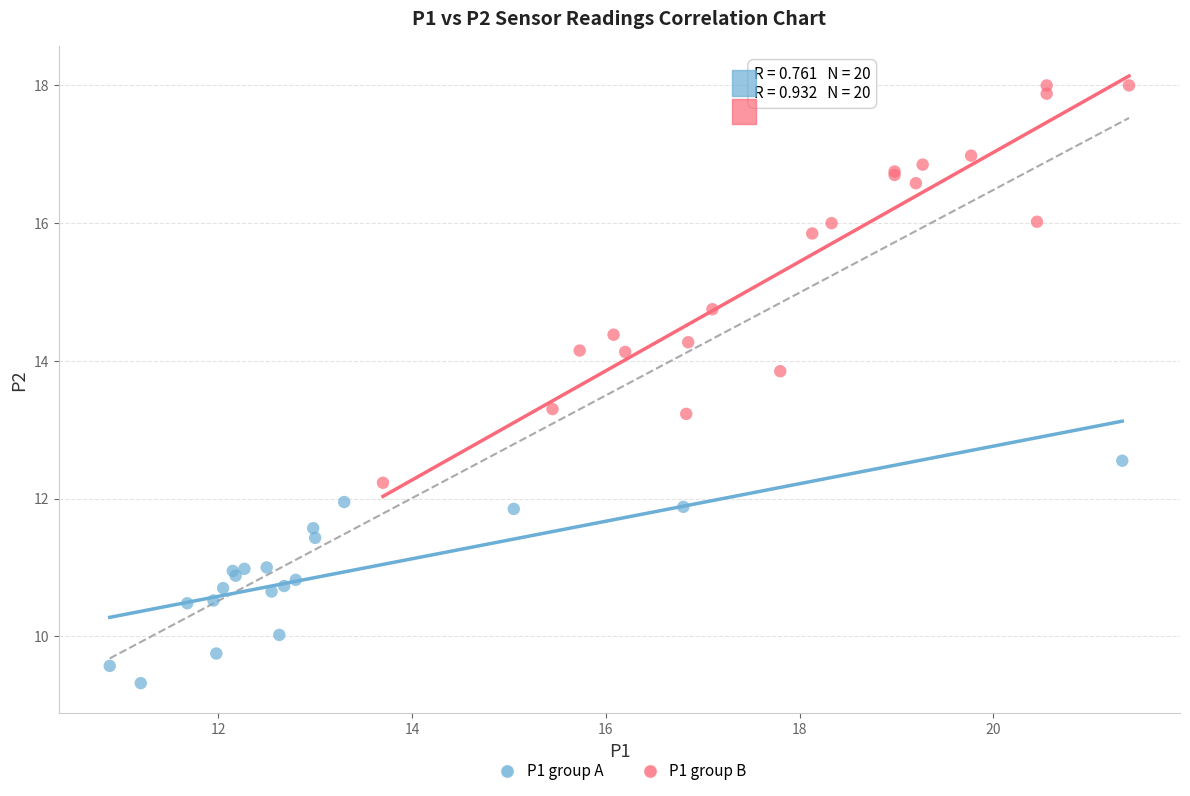

Which series reaches the maximum Y coordinate?

P1 group B